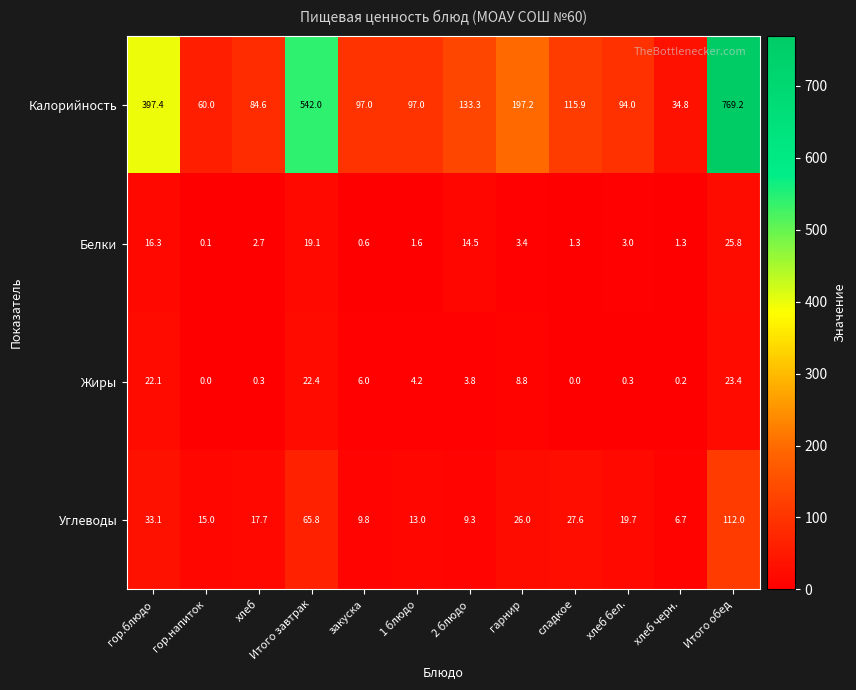

What is the difference between the highest and lowest values at 2 блюдо?

129.5